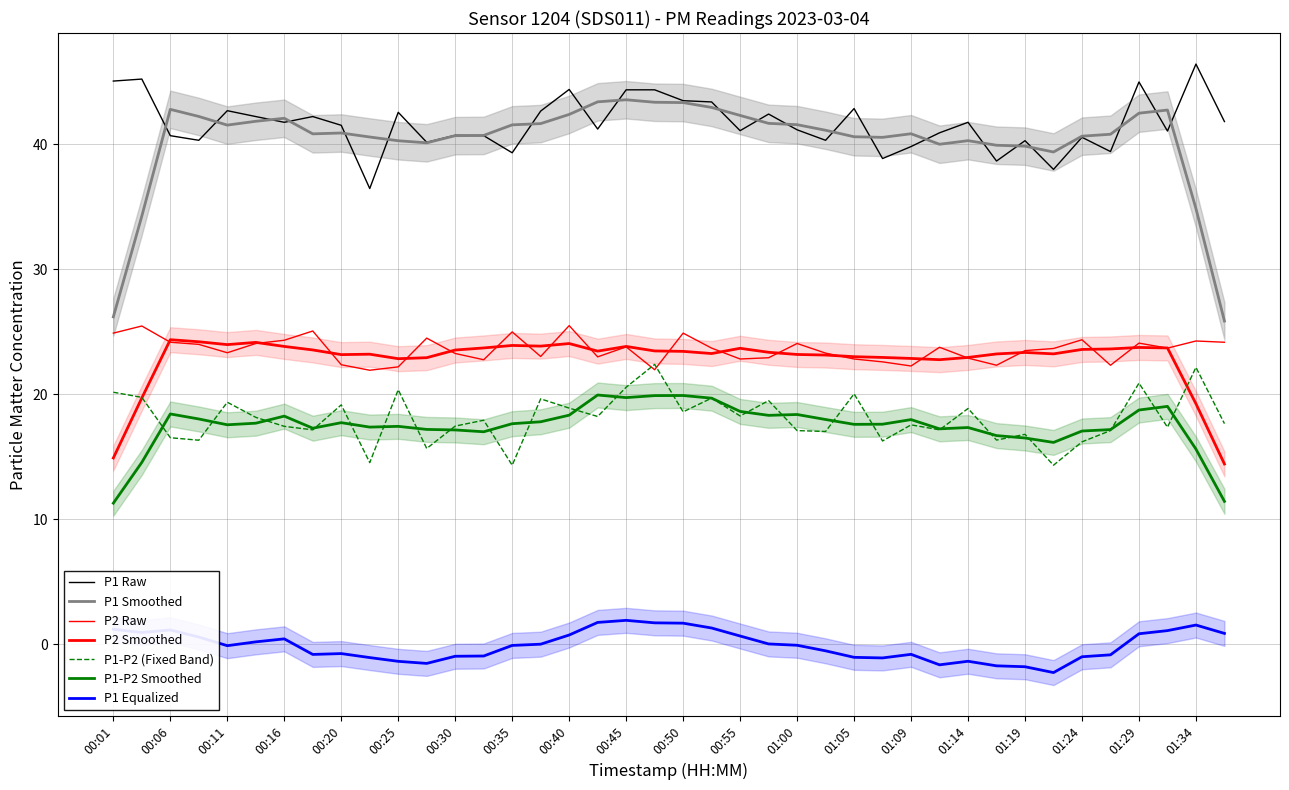

What are all the series names shown in the legend?

P1, P2